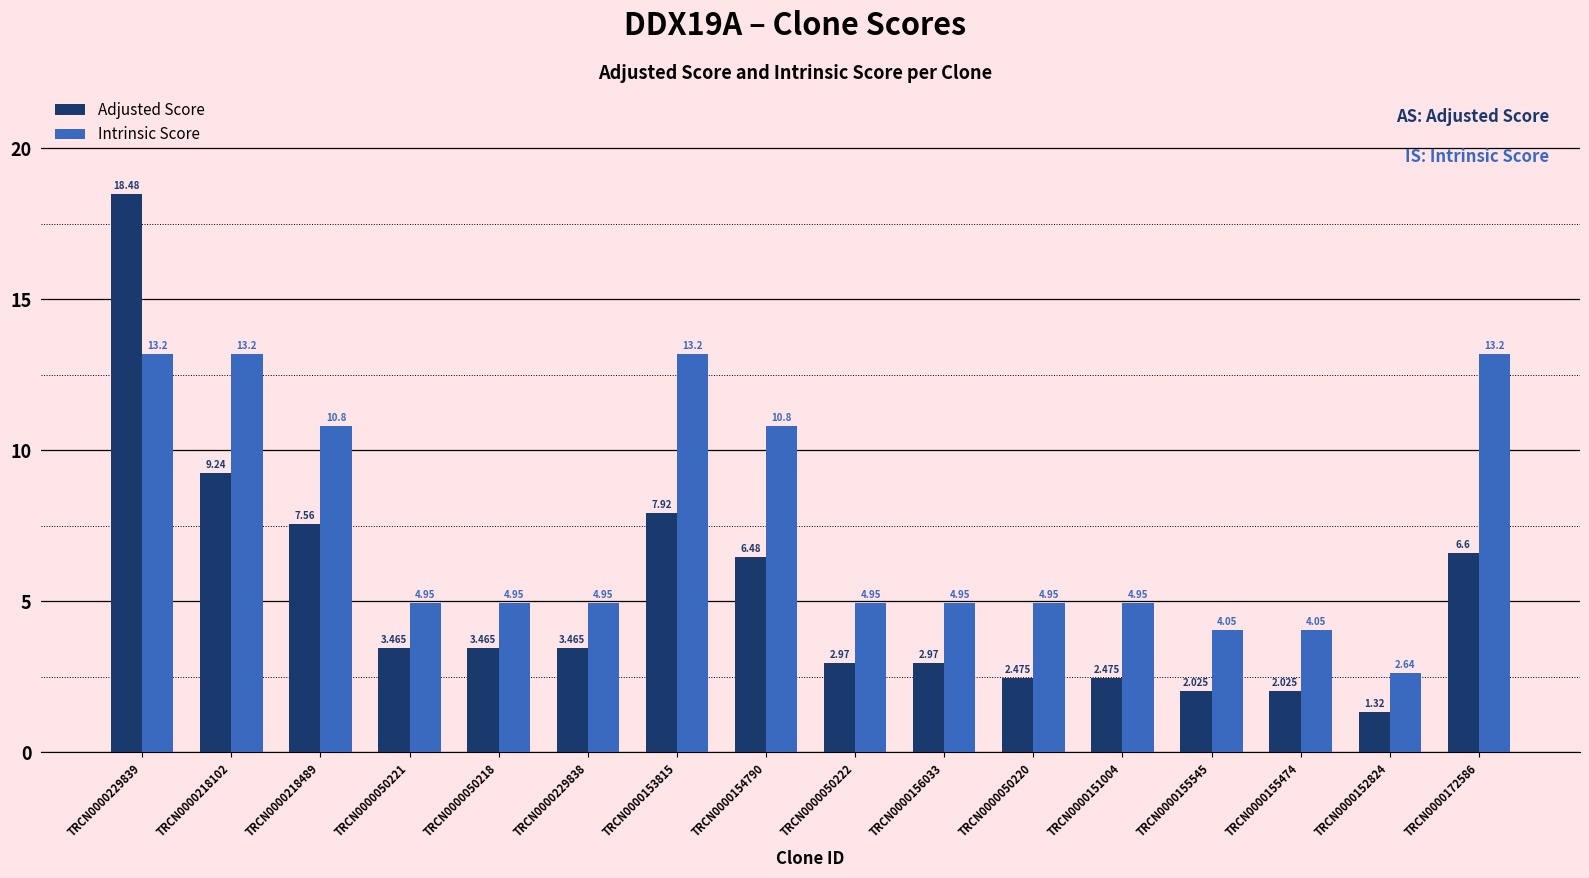

Between TRCN0000154790 and TRCN0000151004, which series saw the biggest shift?

Intrinsic Score